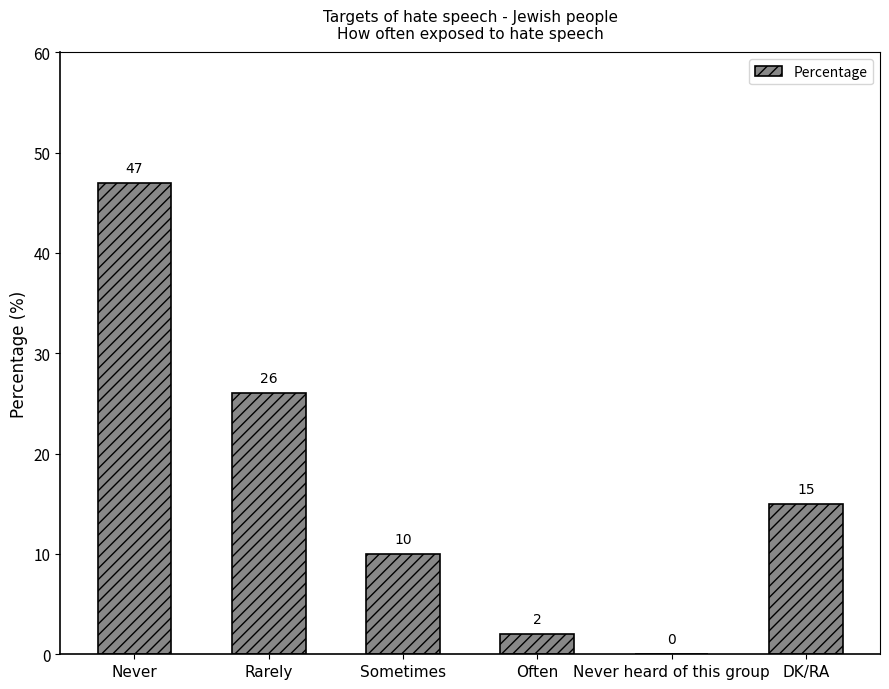

Reading left to right, extract all data points from this chart.

Never=47	Rarely=26	Sometimes=10	Often=2	Never heard of this group=0	DK/RA=15